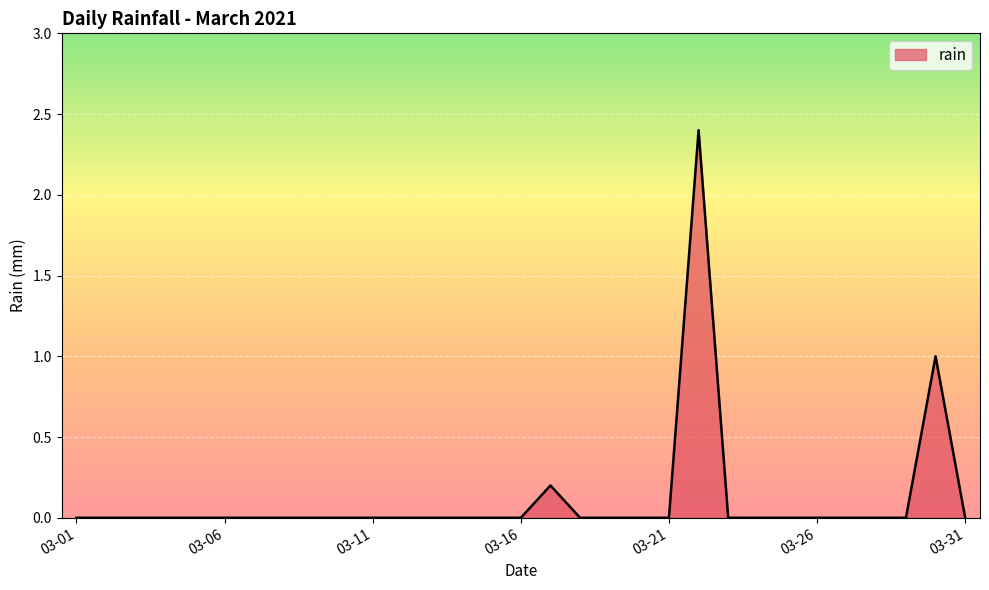

What is the difference between the maximum and minimum values?

2.4